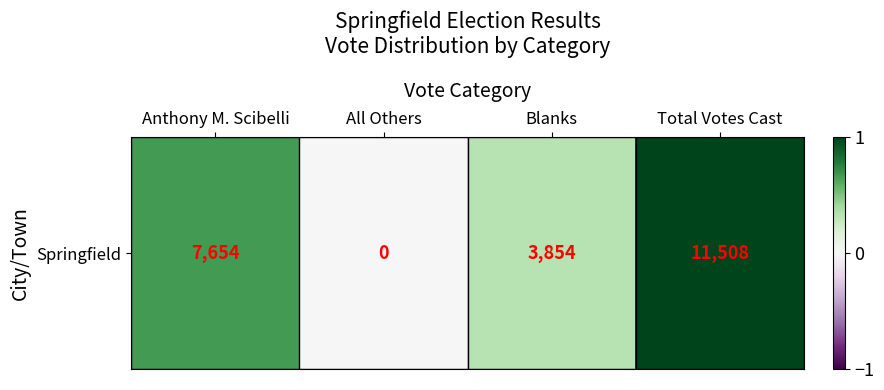

How many data points are above 0?

3